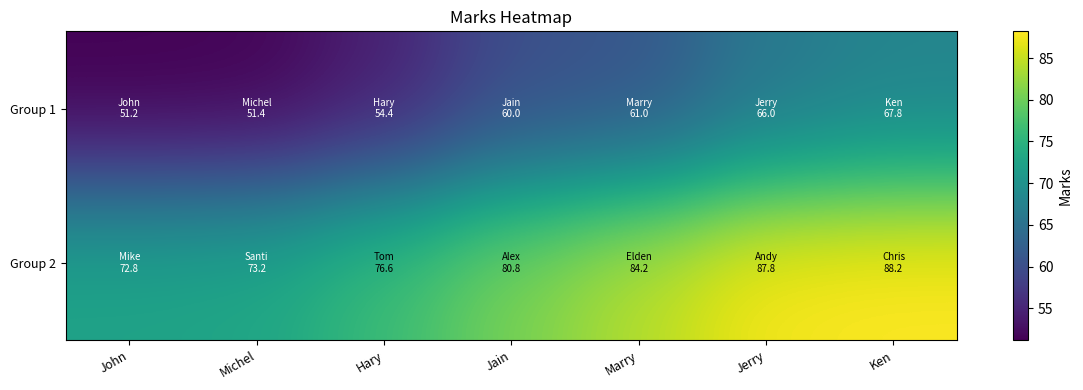

Reading left to right, list all the values displayed in this chart.

Group 1: John=51.2	Michel=51.4	Hary=54.4	Jain=60.0	Marry=61.0	Jerry=66.0	Ken=67.8
Group 2: John=72.8	Michel=73.2	Hary=76.6	Jain=80.8	Marry=84.2	Jerry=87.8	Ken=88.2